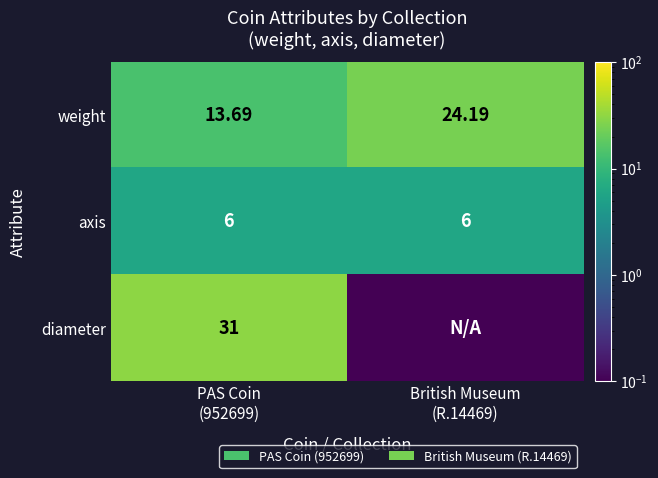

Is the value of diameter at PAS Coin (952699) greater than the value of axis at British Museum (R.14469)?

Yes